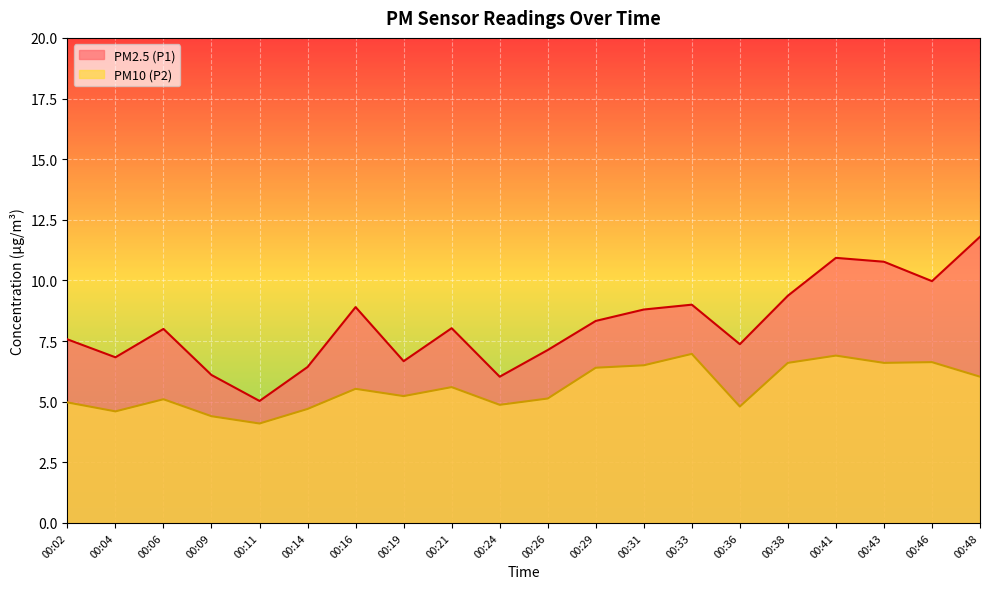

How many distinct data groups are displayed?

2